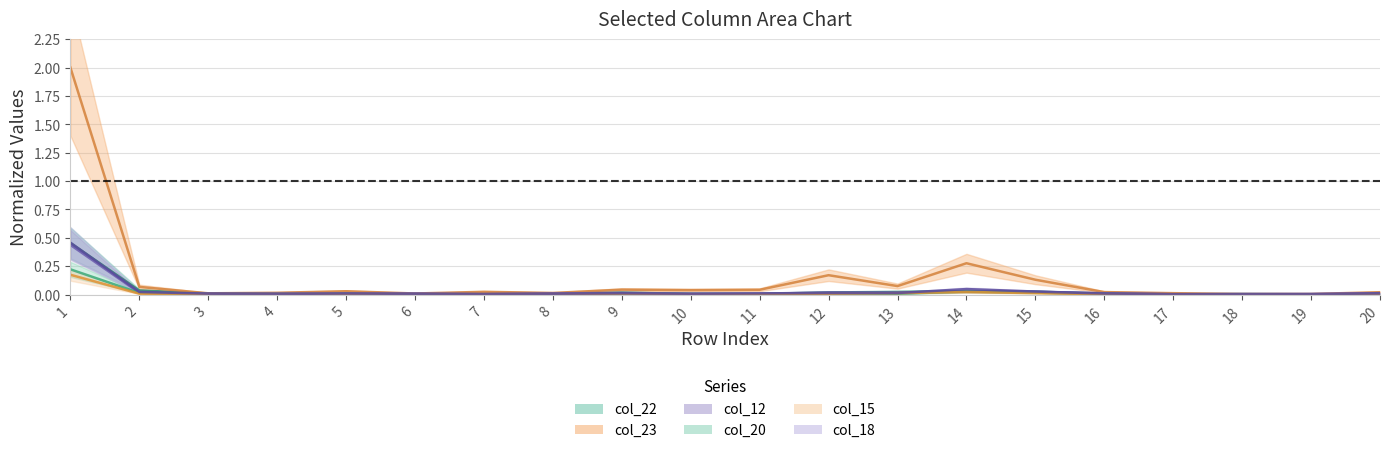

Reading left to right, extract all data points from this chart.

col_22: 1=0.5	2=0.0	3=0.0	4=0.0	5=0.0	6=0.0	7=0.0	8=0.0	9=0.0	10=0.0	11=0.0	12=0.0	13=0.0	14=0.0	15=0.0	16=0.0	17=0.0	18=0.0	19=0.0	20=0.0
col_23: 1=2.0	2=0.1	3=0.0	4=0.0	5=0.0	6=0.0	7=0.0	8=0.0	9=0.0	10=0.0	11=0.0	12=0.2	13=0.1	14=0.3	15=0.1	16=0.0	17=0.0	18=0.0	19=0.0	20=0.0
col_12: 1=0.4	2=0.0	3=0.0	4=0.0	5=0.0	6=0.0	7=0.0	8=0.0	9=0.0	10=0.0	11=0.0	12=0.0	13=0.0	14=0.0	15=0.0	16=0.0	17=0.0	18=0.0	19=0.0	20=0.0
col_20: 1=0.2	2=0.0	3=0.0	4=0.0	5=0.0	6=0.0	7=0.0	8=0.0	9=0.0	10=0.0	11=0.0	12=0.0	13=0.0	14=0.0	15=0.0	16=0.0	17=0.0	18=0.0	19=0.0	20=0.0
col_15: 1=0.2	2=0.0	3=0.0	4=0.0	5=0.0	6=0.0	7=0.0	8=0.0	9=0.0	10=0.0	11=0.0	12=0.0	13=0.0	14=0.0	15=0.0	16=0.0	17=0.0	18=0.0	19=0.0	20=0.0
col_18: 1=0.5	2=0.0	3=0.0	4=0.0	5=0.0	6=0.0	7=0.0	8=0.0	9=0.0	10=0.0	11=0.0	12=0.0	13=0.0	14=0.0	15=0.0	16=0.0	17=0.0	18=0.0	19=0.0	20=0.0